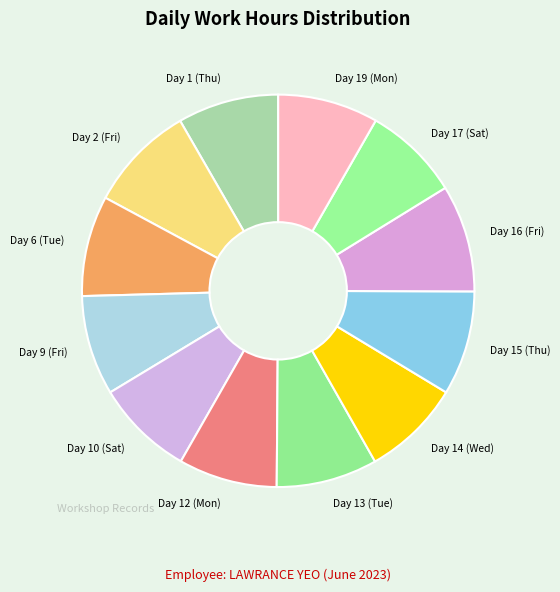

How many slices are in this pie chart?

12